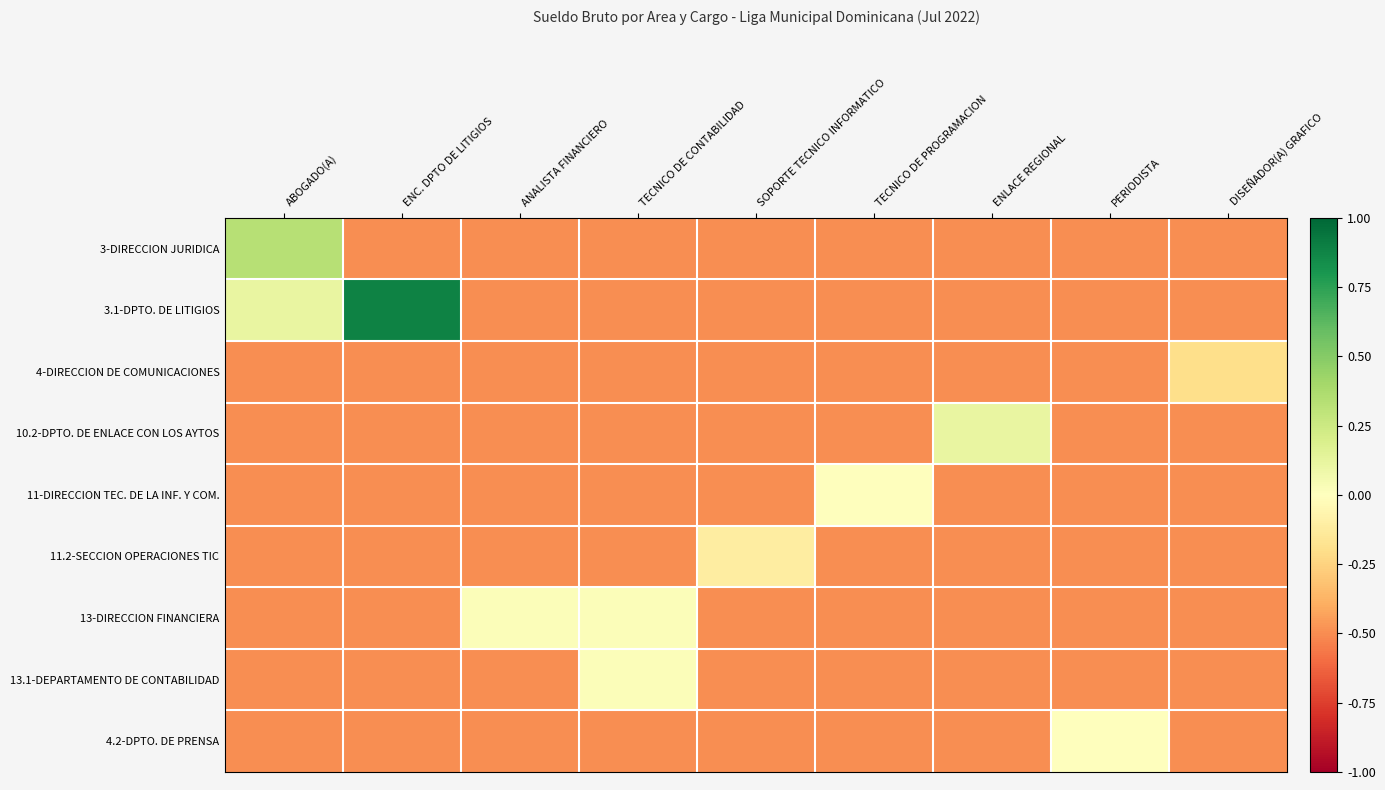

Reading right to left, transcribe all the data shown in this chart.

3-DIRECCION JURIDICA: DISEÑADOR(A) GRAFICO=-0.5	PERIODISTA=-0.5	ENLACE REGIONAL=-0.5	TECNICO DE PROGRAMACION=-0.5	SOPORTE TECNICO INFORMATICO=-0.5	TECNICO DE CONTABILIDAD=-0.5	ANALISTA FINANCIERO=-0.5	ENC. DPTO DE LITIGIOS=-0.5	ABOGADO(A)=0.3
3.1-DPTO. DE LITIGIOS: DISEÑADOR(A) GRAFICO=-0.5	PERIODISTA=-0.5	ENLACE REGIONAL=-0.5	TECNICO DE PROGRAMACION=-0.5	SOPORTE TECNICO INFORMATICO=-0.5	TECNICO DE CONTABILIDAD=-0.5	ANALISTA FINANCIERO=-0.5	ENC. DPTO DE LITIGIOS=0.9	ABOGADO(A)=0.1
4-DIRECCION DE COMUNICACIONES: DISEÑADOR(A) GRAFICO=-0.2	PERIODISTA=-0.5	ENLACE REGIONAL=-0.5	TECNICO DE PROGRAMACION=-0.5	SOPORTE TECNICO INFORMATICO=-0.5	TECNICO DE CONTABILIDAD=-0.5	ANALISTA FINANCIERO=-0.5	ENC. DPTO DE LITIGIOS=-0.5	ABOGADO(A)=-0.5
10.2-DPTO. DE ENLACE CON LOS AYTOS: DISEÑADOR(A) GRAFICO=-0.5	PERIODISTA=-0.5	ENLACE REGIONAL=0.1	TECNICO DE PROGRAMACION=-0.5	SOPORTE TECNICO INFORMATICO=-0.5	TECNICO DE CONTABILIDAD=-0.5	ANALISTA FINANCIERO=-0.5	ENC. DPTO DE LITIGIOS=-0.5	ABOGADO(A)=-0.5
11-DIRECCION TEC. DE LA INF. Y COM.: DISEÑADOR(A) GRAFICO=-0.5	PERIODISTA=-0.5	ENLACE REGIONAL=-0.5	TECNICO DE PROGRAMACION=0.0	SOPORTE TECNICO INFORMATICO=-0.5	TECNICO DE CONTABILIDAD=-0.5	ANALISTA FINANCIERO=-0.5	ENC. DPTO DE LITIGIOS=-0.5	ABOGADO(A)=-0.5
11.2-SECCION OPERACIONES TIC: DISEÑADOR(A) GRAFICO=-0.5	PERIODISTA=-0.5	ENLACE REGIONAL=-0.5	TECNICO DE PROGRAMACION=-0.5	SOPORTE TECNICO INFORMATICO=-0.1	TECNICO DE CONTABILIDAD=-0.5	ANALISTA FINANCIERO=-0.5	ENC. DPTO DE LITIGIOS=-0.5	ABOGADO(A)=-0.5
13-DIRECCION FINANCIERA: DISEÑADOR(A) GRAFICO=-0.5	PERIODISTA=-0.5	ENLACE REGIONAL=-0.5	TECNICO DE PROGRAMACION=-0.5	SOPORTE TECNICO INFORMATICO=-0.5	TECNICO DE CONTABILIDAD=0.0	ANALISTA FINANCIERO=0.0	ENC. DPTO DE LITIGIOS=-0.5	ABOGADO(A)=-0.5
13.1-DEPARTAMENTO DE CONTABILIDAD: DISEÑADOR(A) GRAFICO=-0.5	PERIODISTA=-0.5	ENLACE REGIONAL=-0.5	TECNICO DE PROGRAMACION=-0.5	SOPORTE TECNICO INFORMATICO=-0.5	TECNICO DE CONTABILIDAD=0.0	ANALISTA FINANCIERO=-0.5	ENC. DPTO DE LITIGIOS=-0.5	ABOGADO(A)=-0.5
4.2-DPTO. DE PRENSA: DISEÑADOR(A) GRAFICO=-0.5	PERIODISTA=0.0	ENLACE REGIONAL=-0.5	TECNICO DE PROGRAMACION=-0.5	SOPORTE TECNICO INFORMATICO=-0.5	TECNICO DE CONTABILIDAD=-0.5	ANALISTA FINANCIERO=-0.5	ENC. DPTO DE LITIGIOS=-0.5	ABOGADO(A)=-0.5